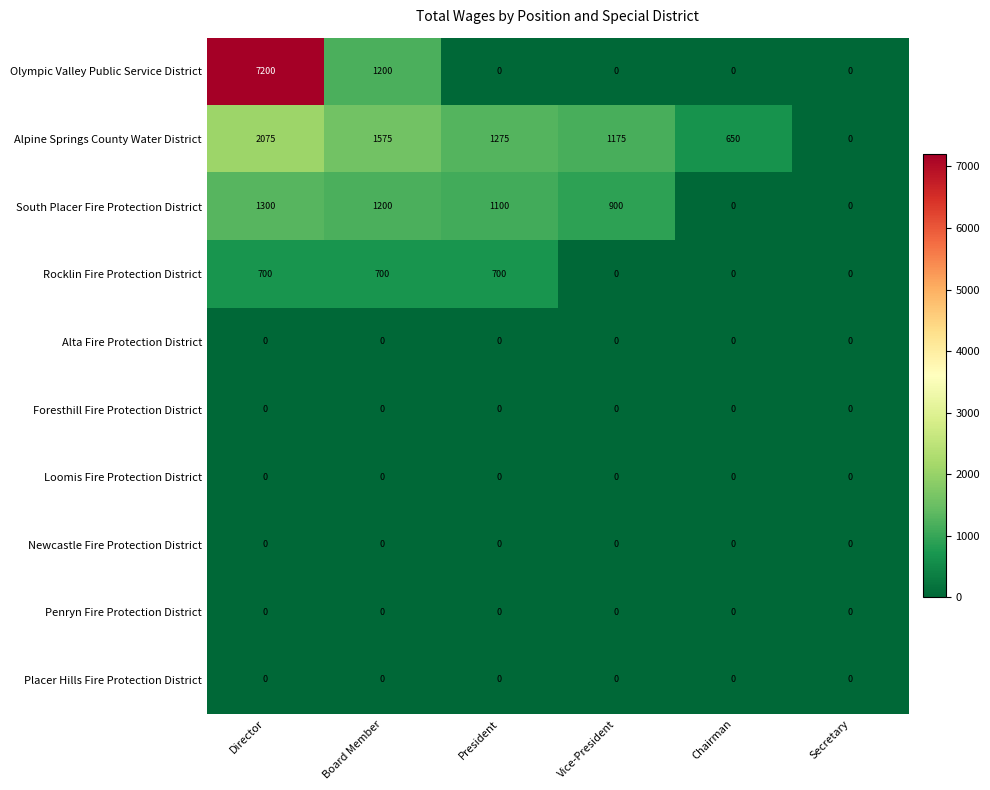

What is the maximum value shown in the chart?

7200